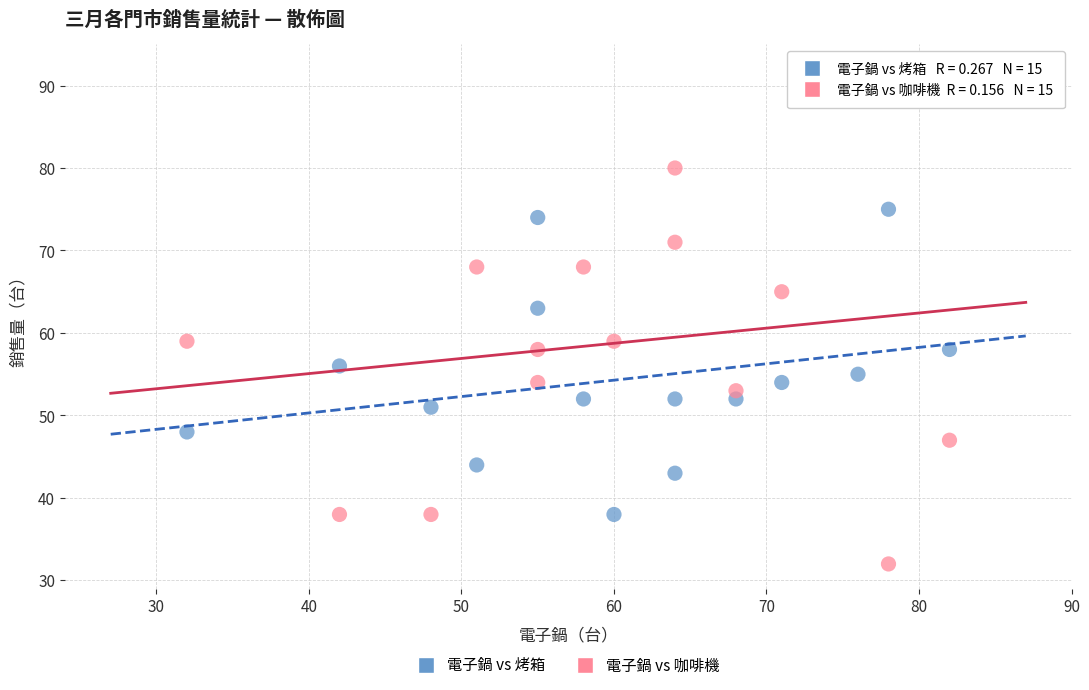

Which series reaches the minimum Y coordinate?

電子鍋 vs 咖啡機